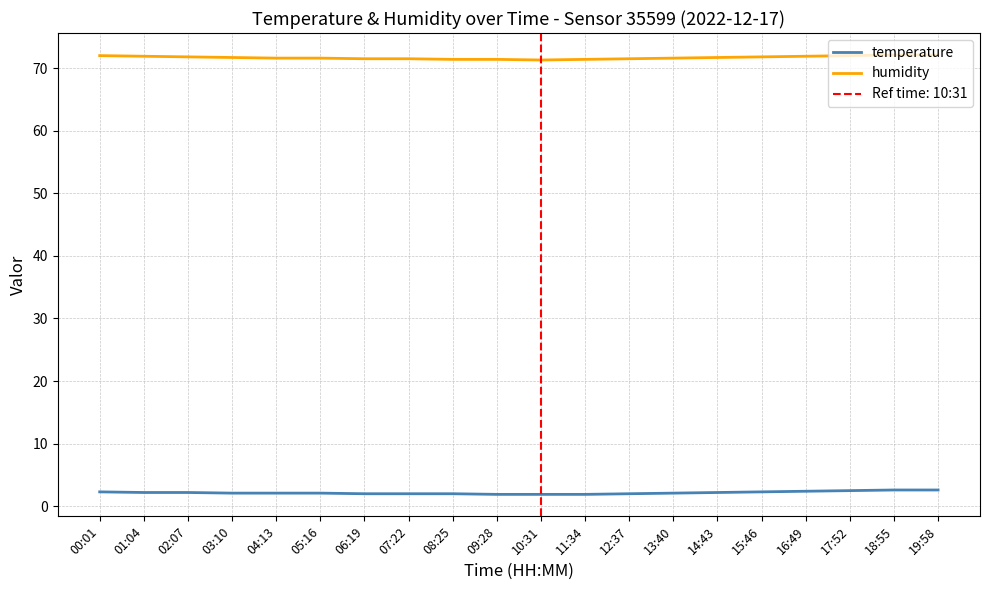

True or false: temperature and humidity cross at least once.

False